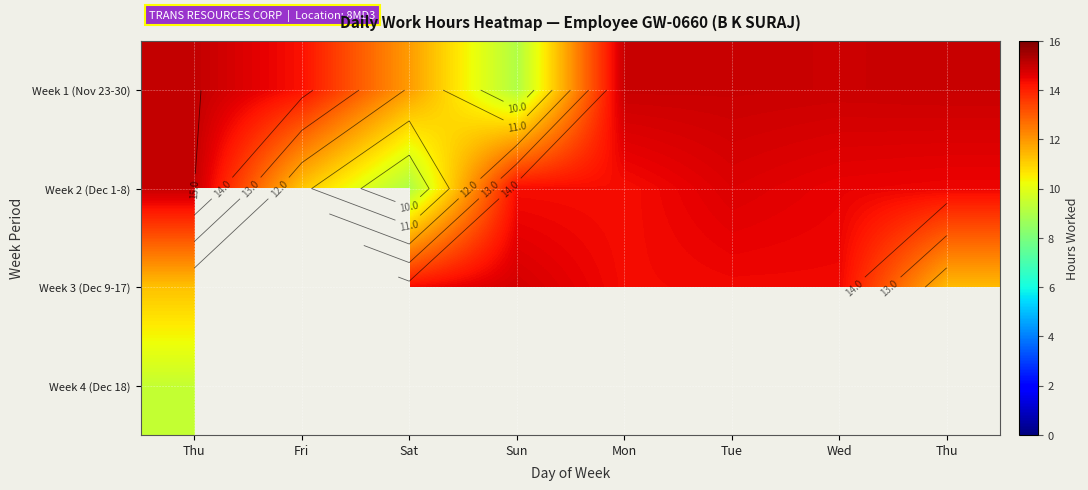

How many categories are shown in the chart?

8